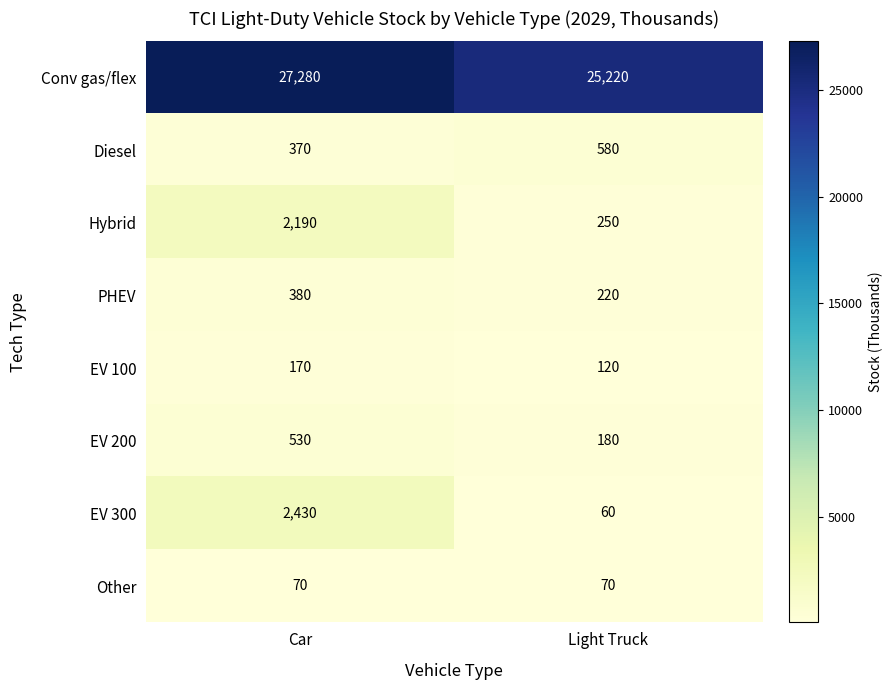

Reading right to left, list all the values displayed in this chart.

Conv gas/flex: Light Truck=25220	Car=27280
Diesel: Light Truck=580	Car=370
Hybrid: Light Truck=250	Car=2190
PHEV: Light Truck=220	Car=380
EV 100: Light Truck=120	Car=170
EV 200: Light Truck=180	Car=530
EV 300: Light Truck=60	Car=2430
Other: Light Truck=70	Car=70